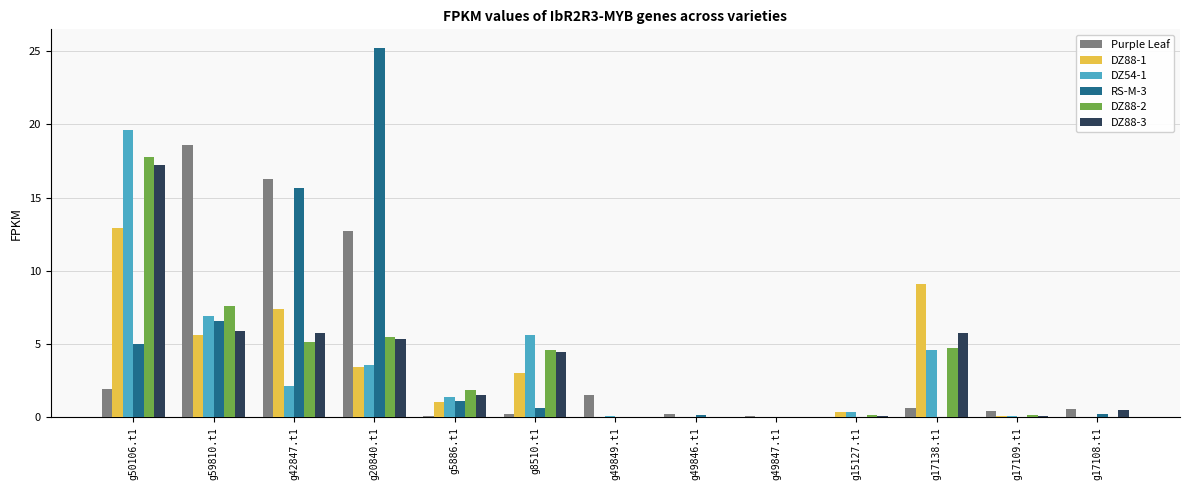

The value of DZ54-1 at g17109.t1 is 0.1. True or false?

True